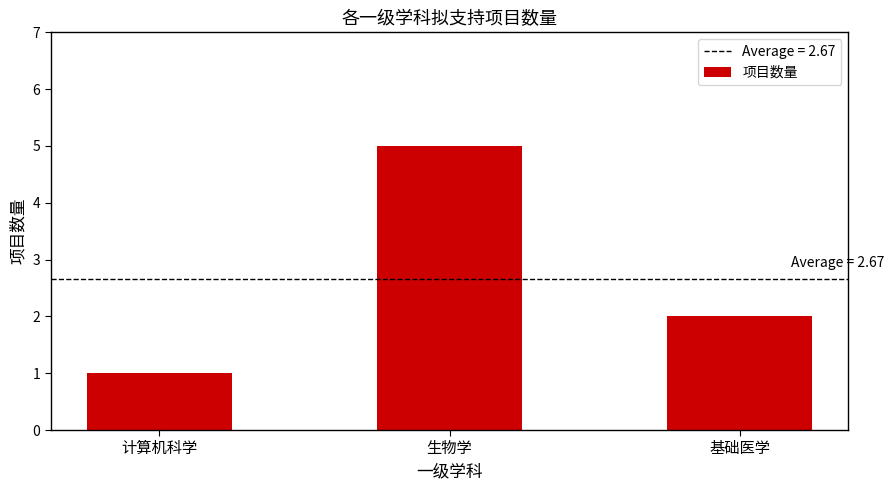

What is the value of the 1st bar from the left?

1